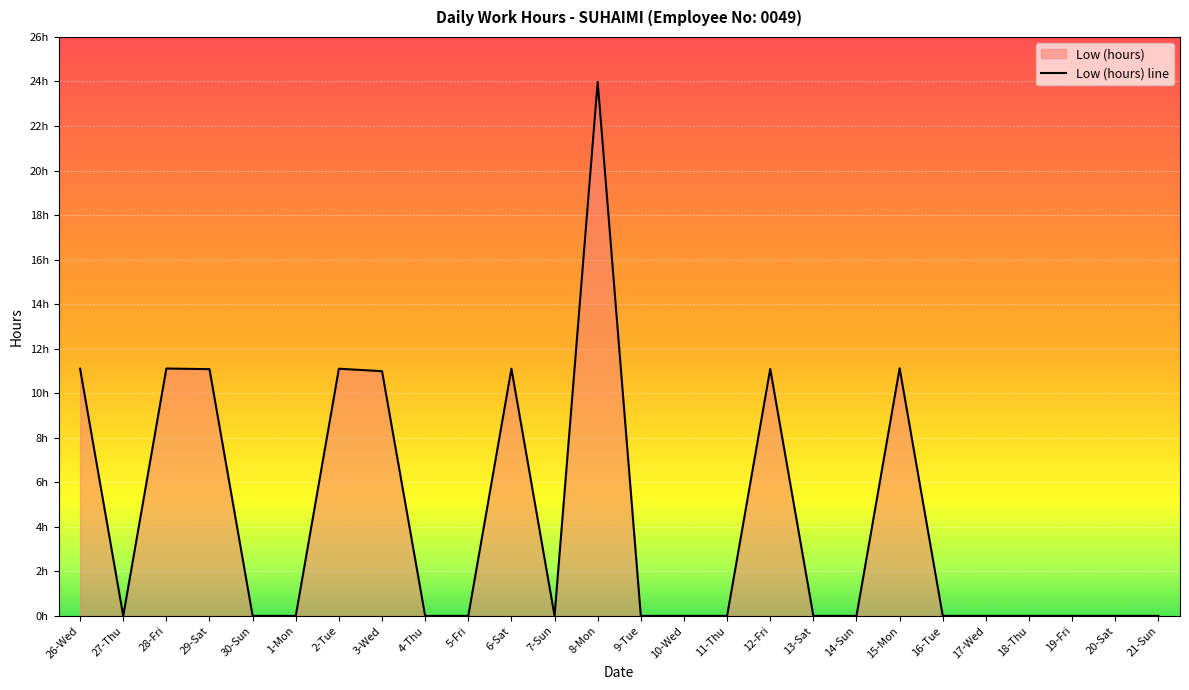

At which category does the data reach its first local peak?

28-Fri